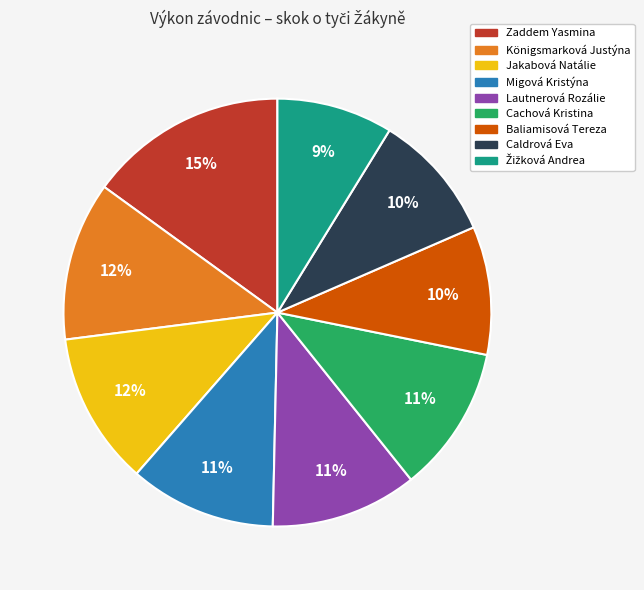

To the nearest percent, what is the difference between the largest and smallest slice percentages?

6%